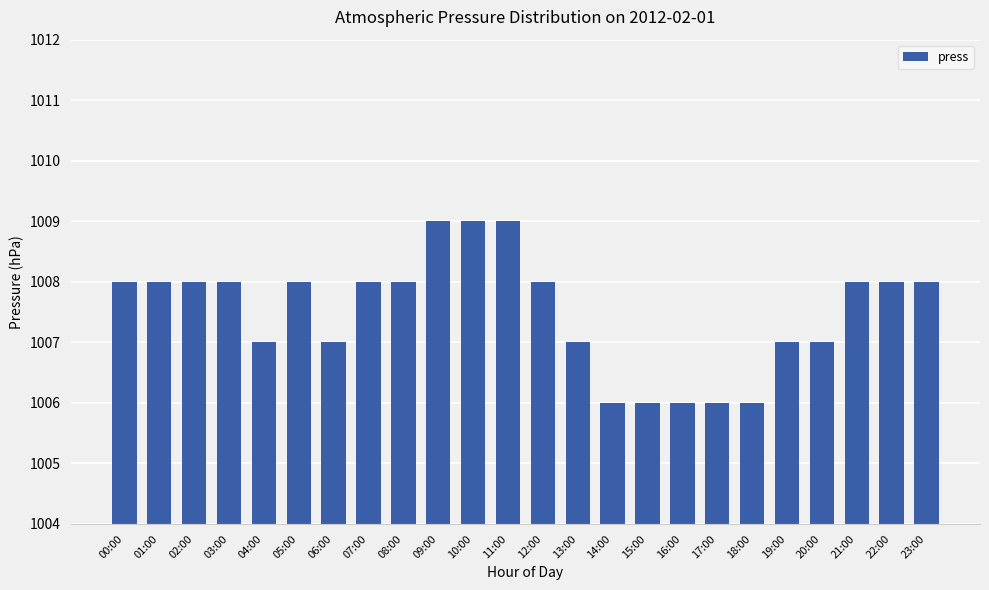

What is the change in value from 16:00 to 23:00?

+2